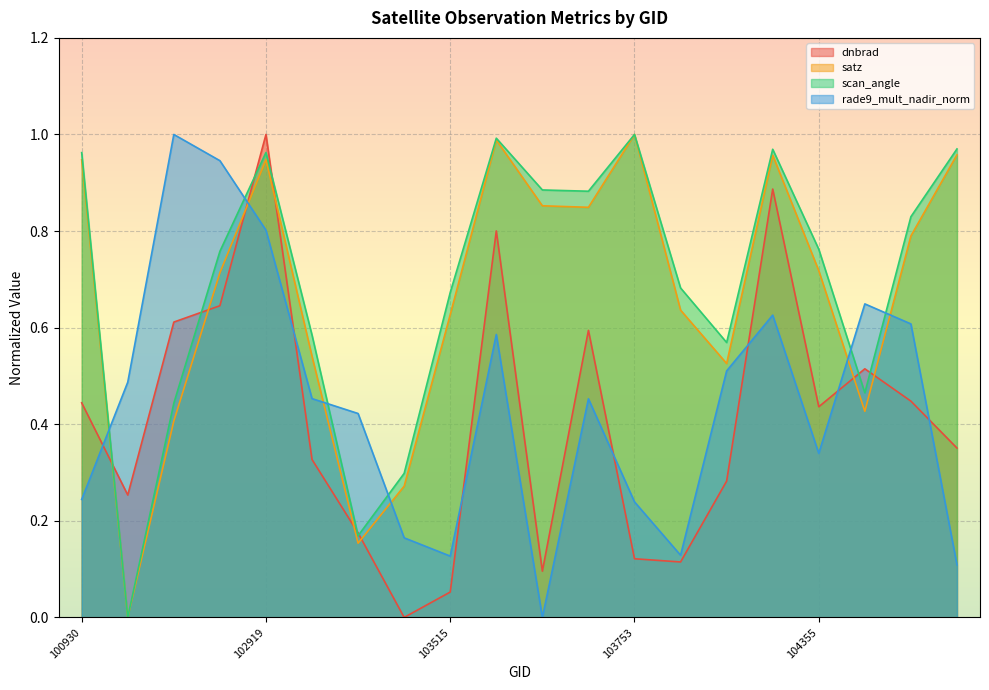

At which category is the sum across all series the highest?

102919